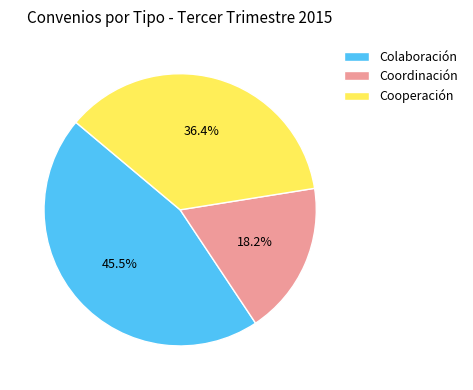

To the nearest percent, what portion does Coordinación represent?

18%